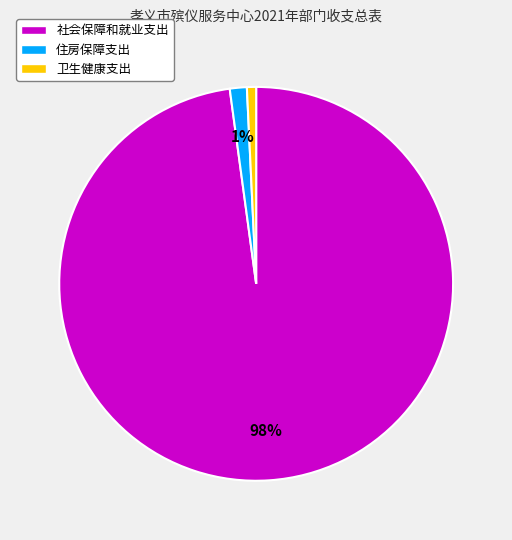

Which has a higher value, 住房保障支出 or 社会保障和就业支出?

社会保障和就业支出